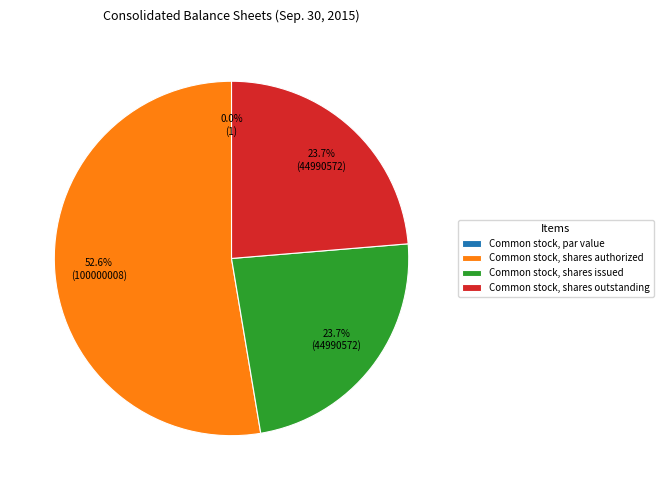

How many slices are in this pie chart?

4